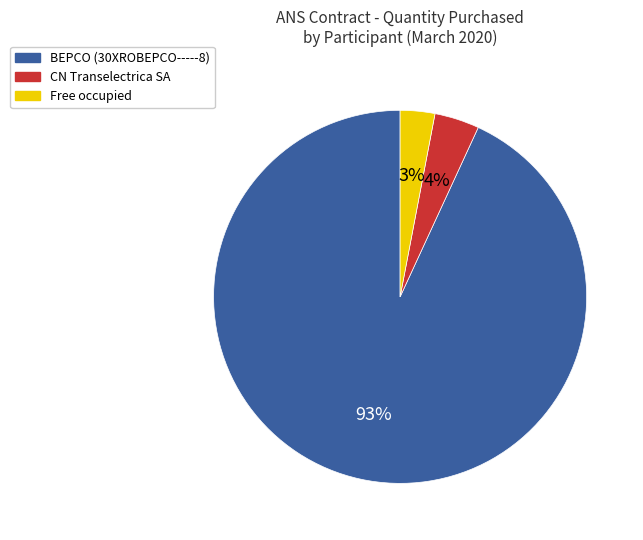

Do Free occupied and CN Transelectrica SA together represent more than half of the pie?

No